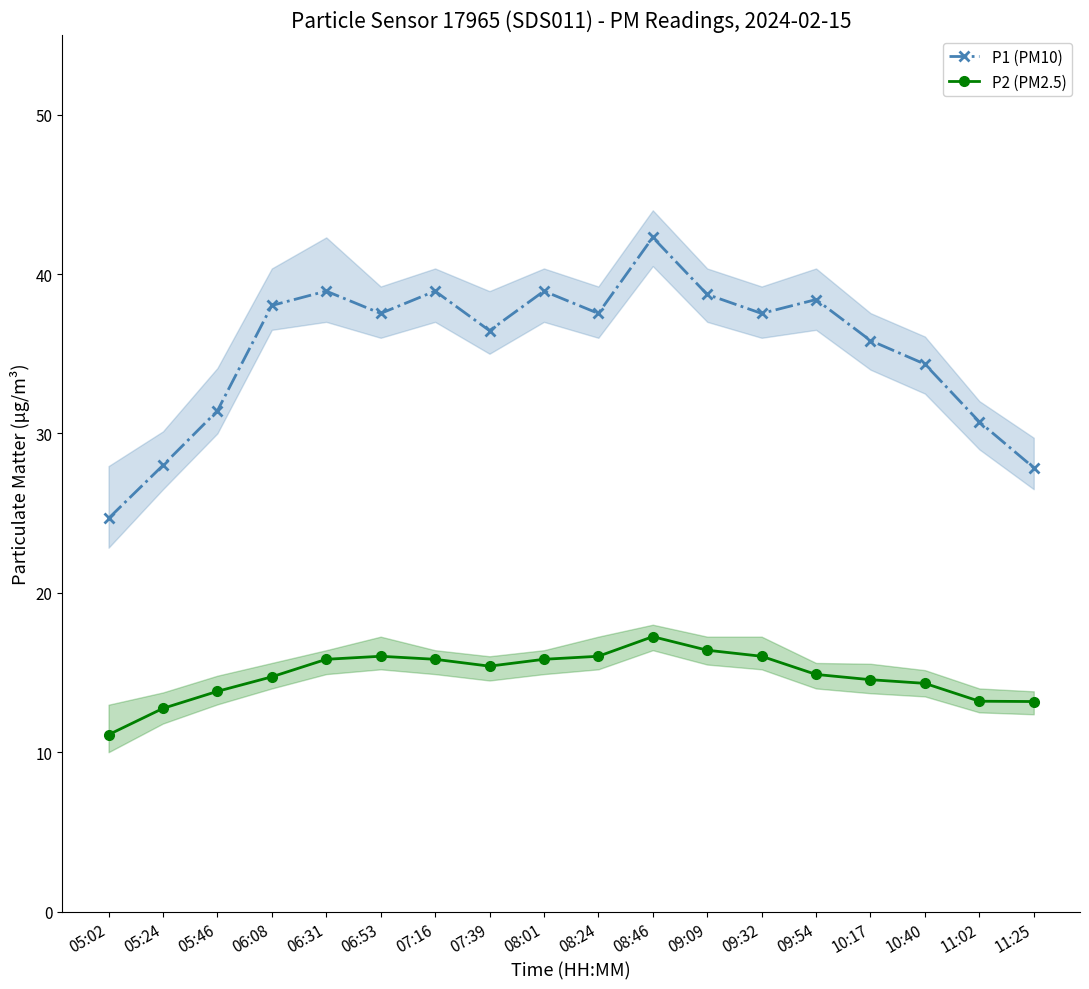

List the series in order of their peak value, highest first.

P1 (PM10), P2 (PM2.5)